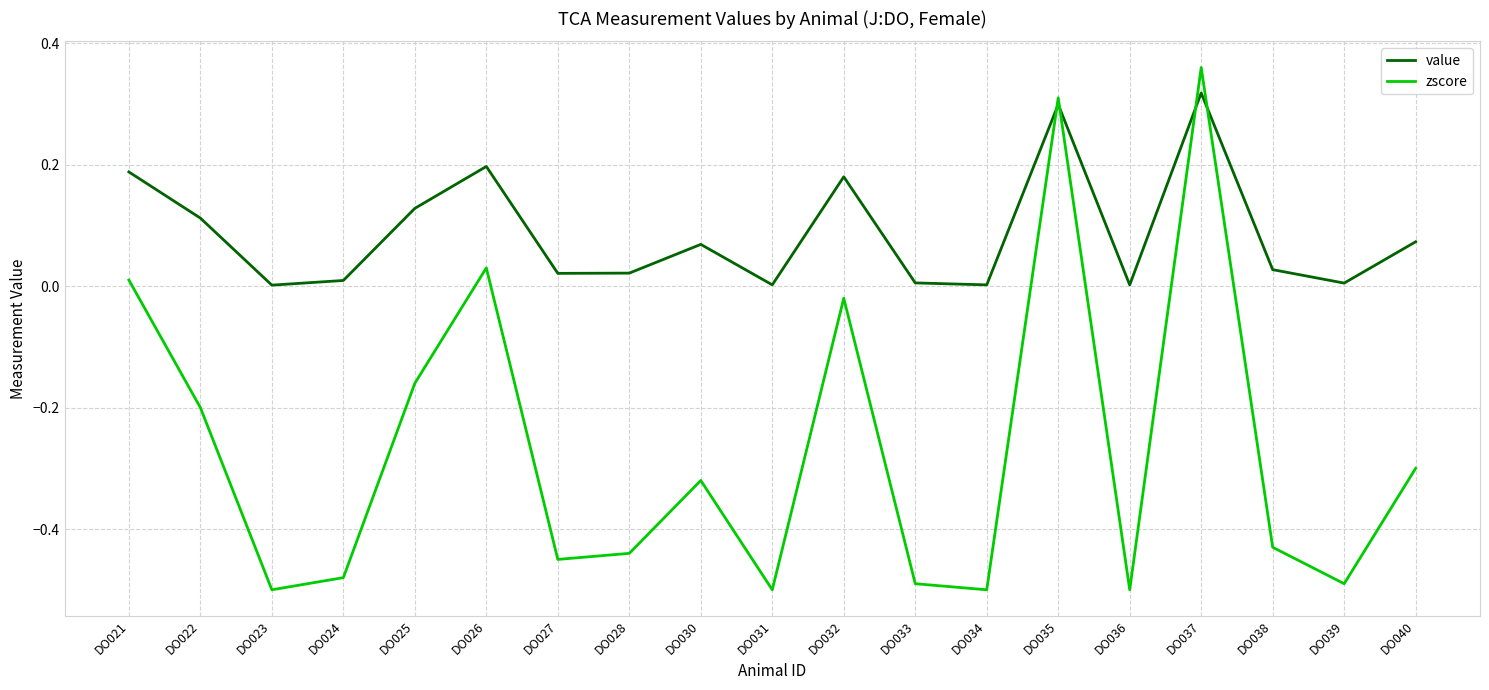

True or false: value has more than 2 points higher than both neighbors.

True